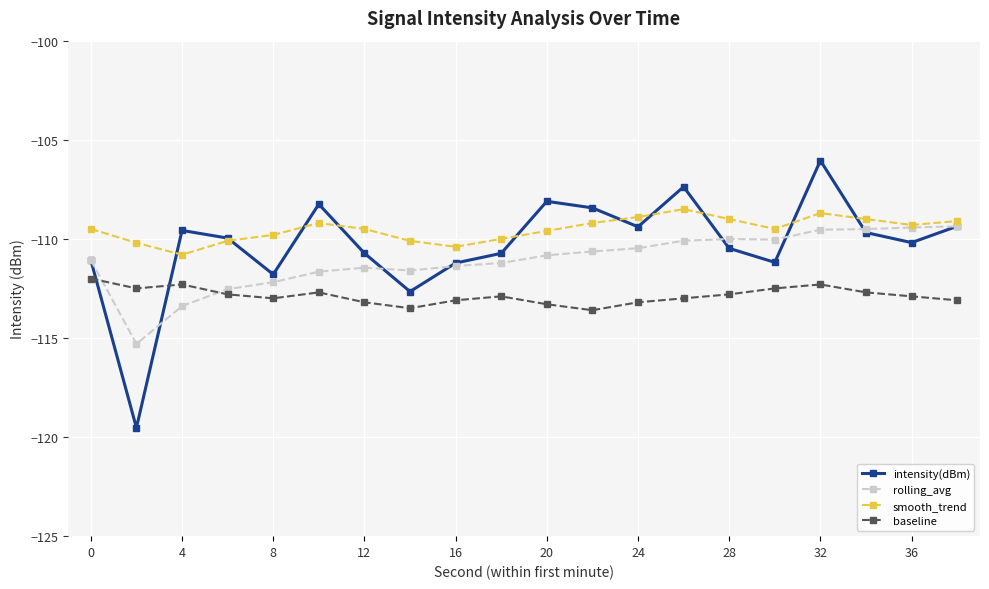

What is the difference between the maximum and minimum values in the baseline series?

1.6